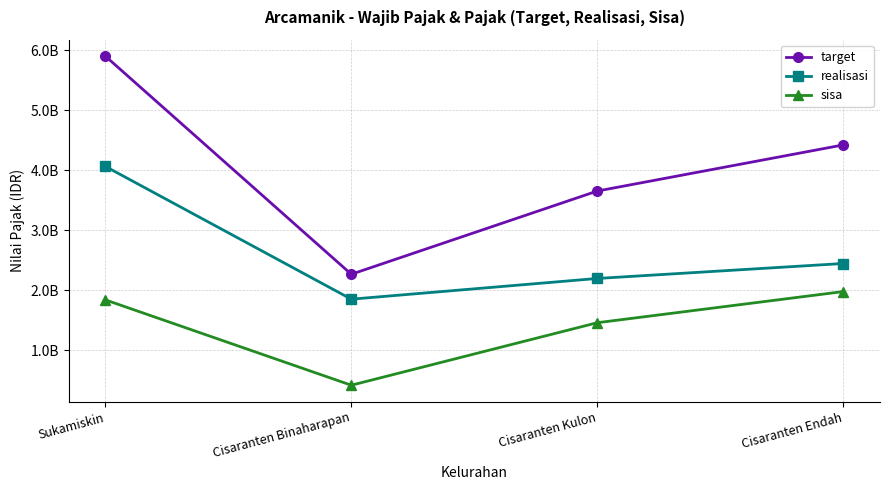

What is the difference between the maximum and minimum values in the realisasi series?

2212907284